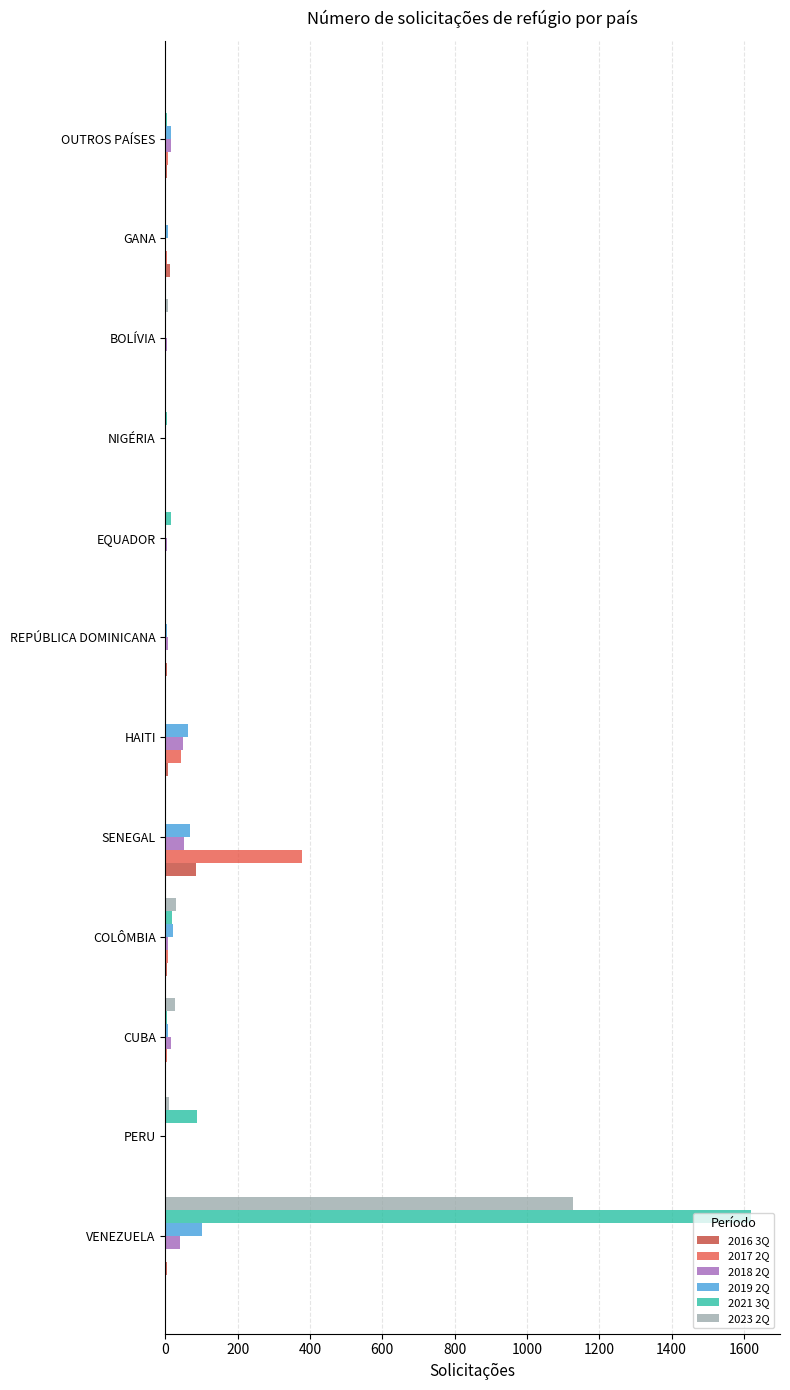

Which series has the largest total across all categories?

2021 3Q